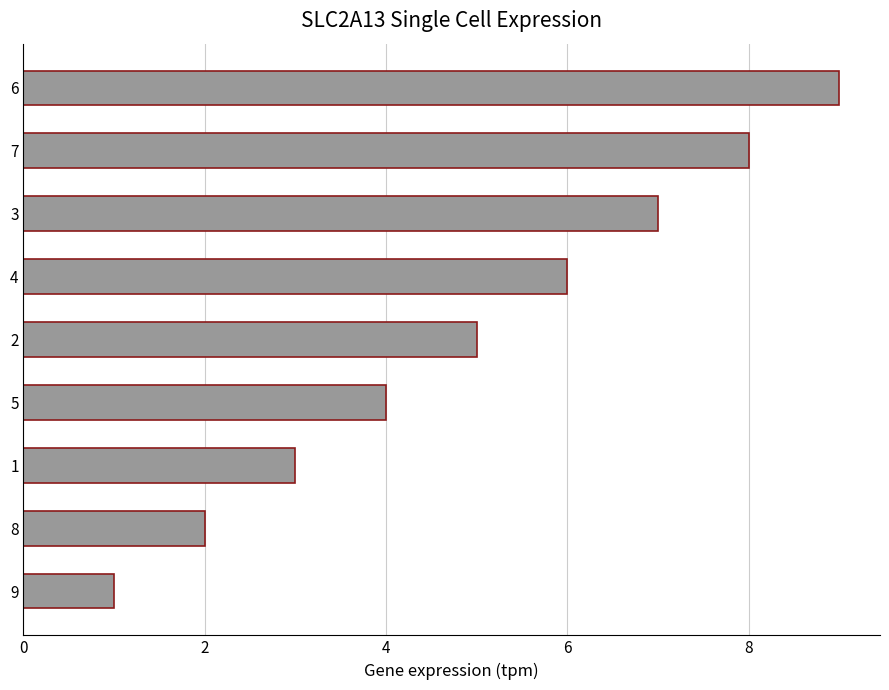

How many categories are shown in the chart?

9